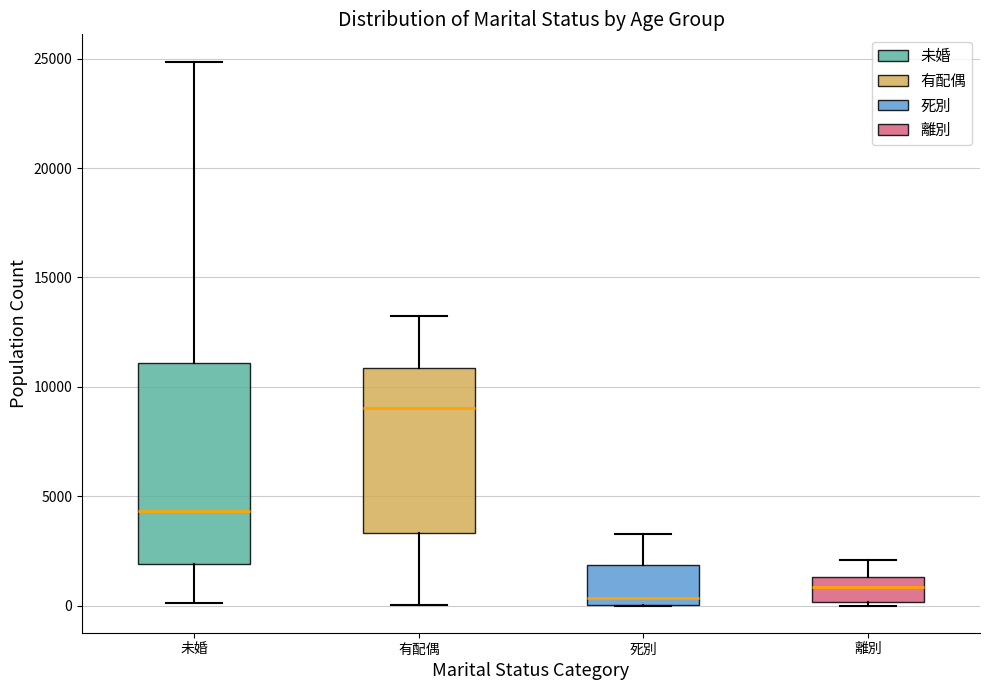

Which box's median line is the highest?

有配偶